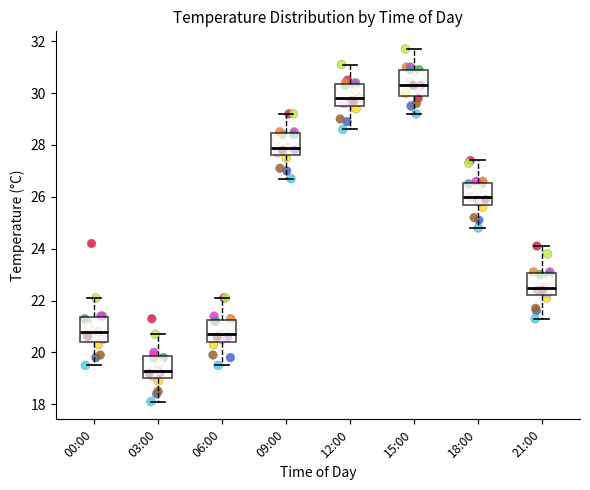

Reading left to right, transcribe this box plot: for each box, give where its median line is, the range the box spans, and where its two whiskers end, as read against the y-axis. The values are not printed on the chart, so give them approximately, as read against the axis.

00:00: median 20.8, box 20.4 to 21.4, whiskers 19.6 to 22.2
03:00: median 19.4, box 19.0 to 19.8, whiskers 18.2 to 20.8
06:00: median 20.8, box 20.4 to 21.2, whiskers 19.6 to 22.2
09:00: median 28.0, box 27.6 to 28.4, whiskers 26.8 to 29.2
12:00: median 29.8, box 29.6 to 30.4, whiskers 28.6 to 31.2
15:00: median 30.4, box 30.0 to 31.0, whiskers 29.2 to 31.8
18:00: median 26.0, box 25.8 to 26.6, whiskers 24.8 to 27.4
21:00: median 22.6, box 22.2 to 23.0, whiskers 21.4 to 24.2